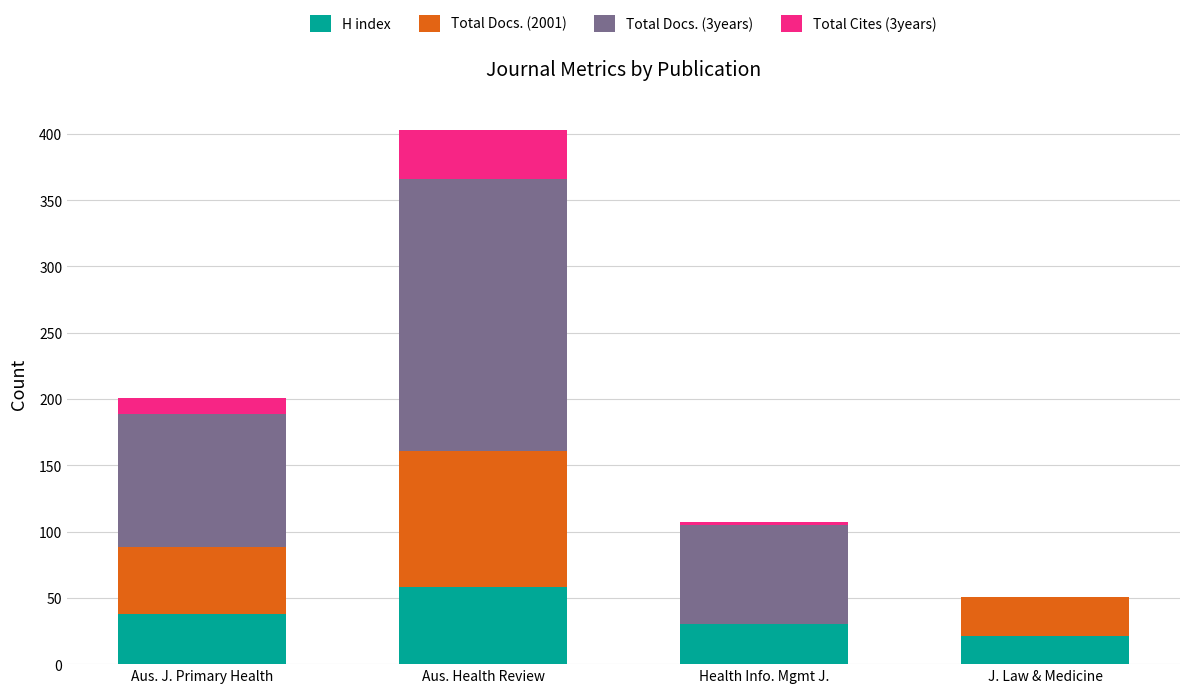

What is the maximum value for H index?

58